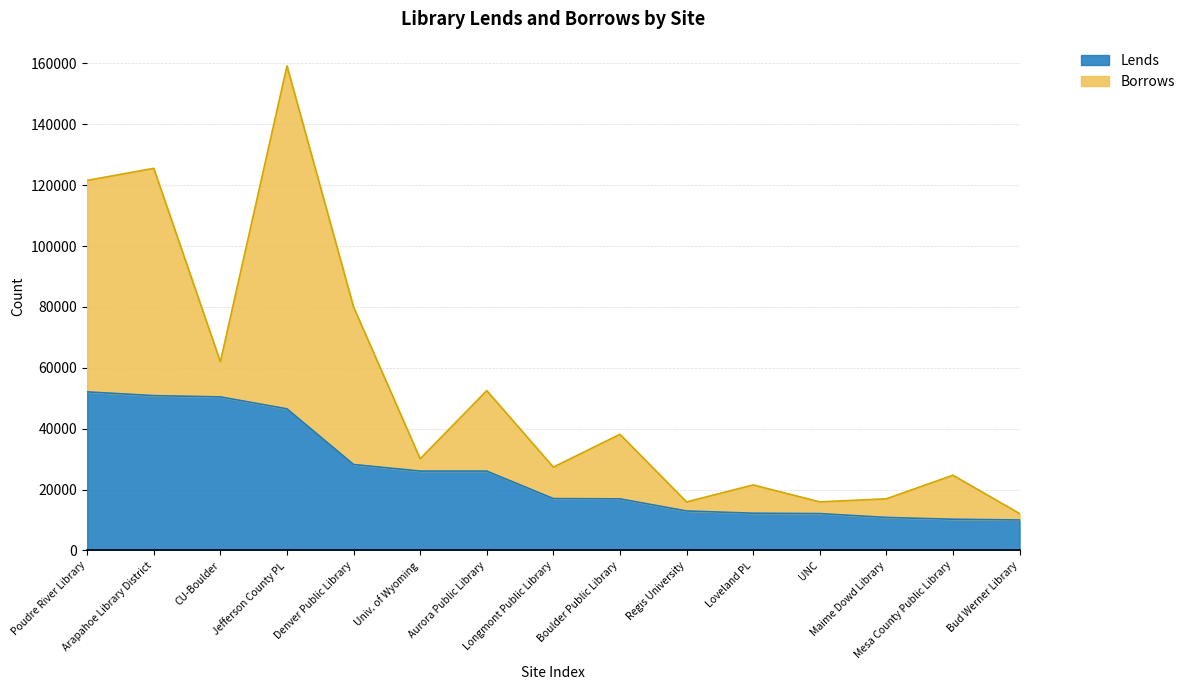

The chart shows a value of 12981 at Regis University. True or false?

True